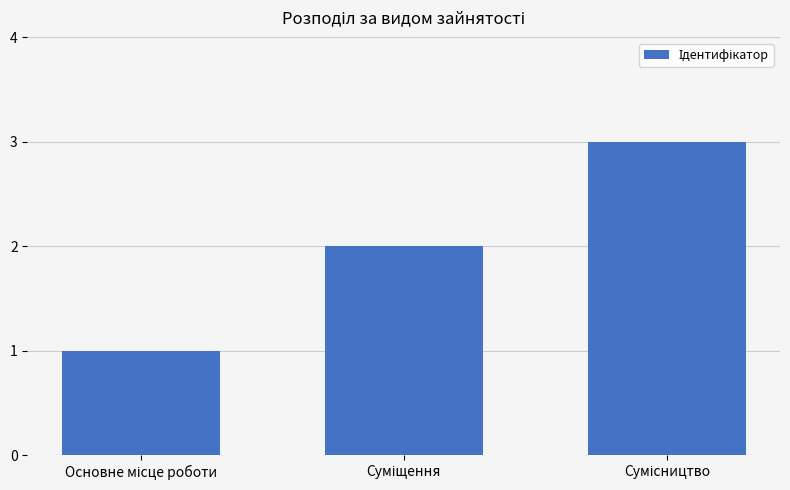

Does the chart contain stacked bars?

No